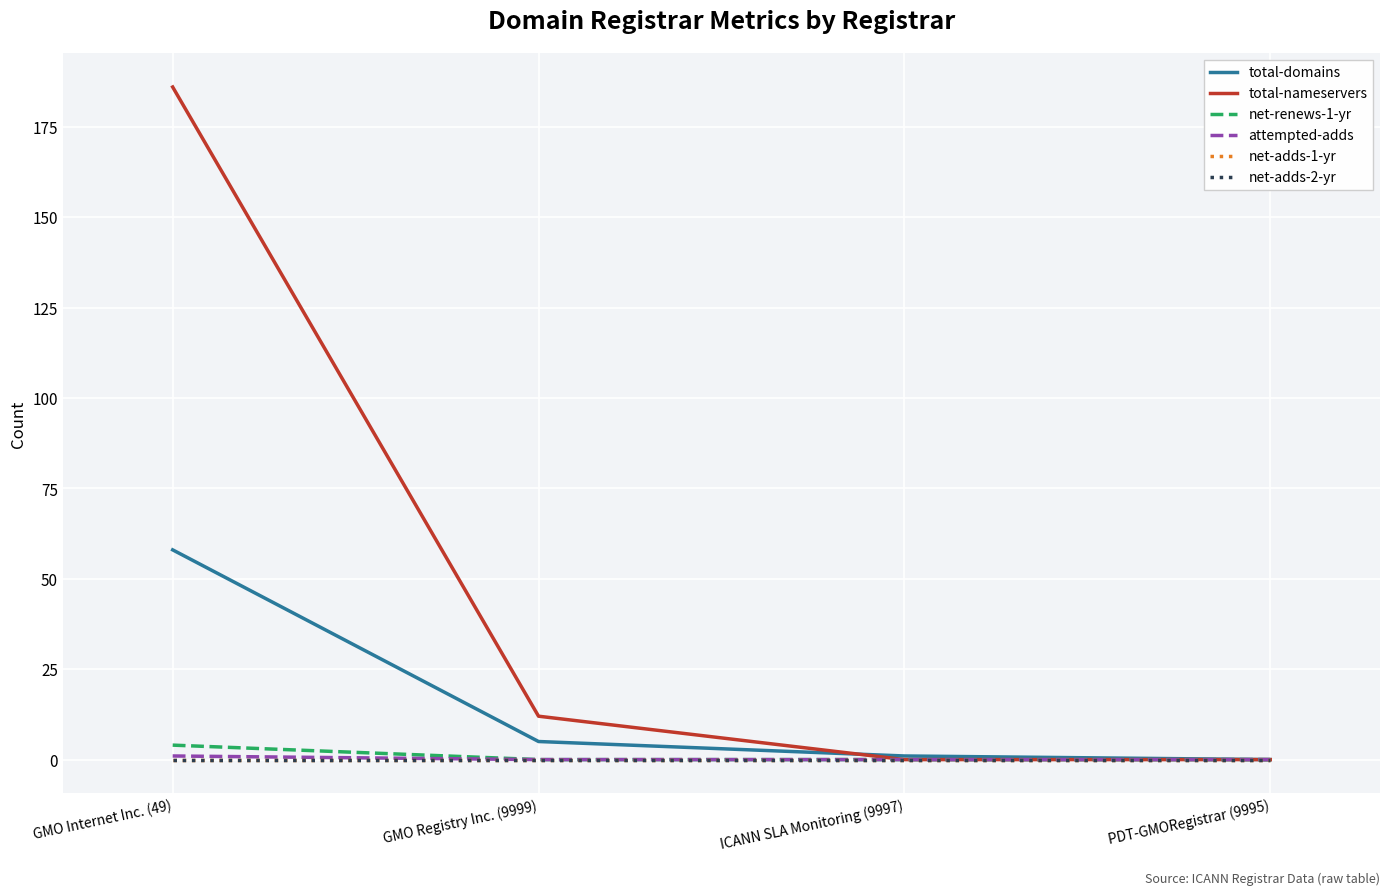

True or false: total-domains and net-adds-2-yr cross at least once.

False